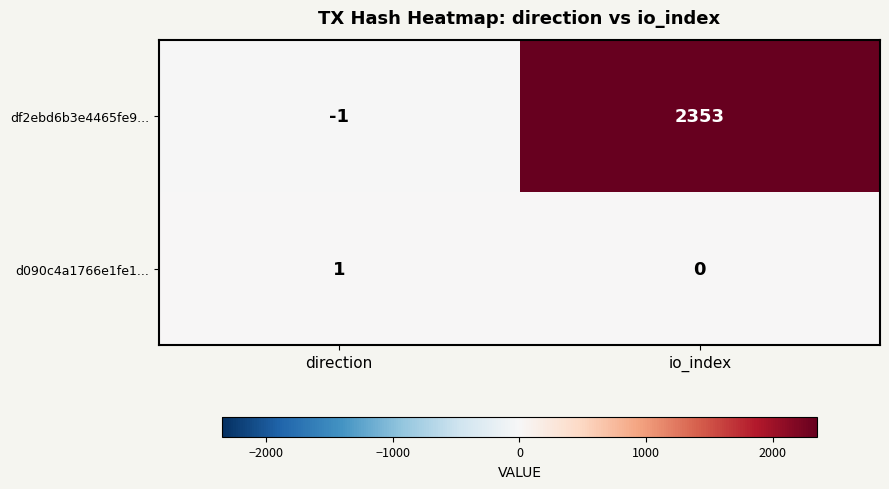

Which series changed the most between direction and io_index?

df2ebd6b3e4465fe9...